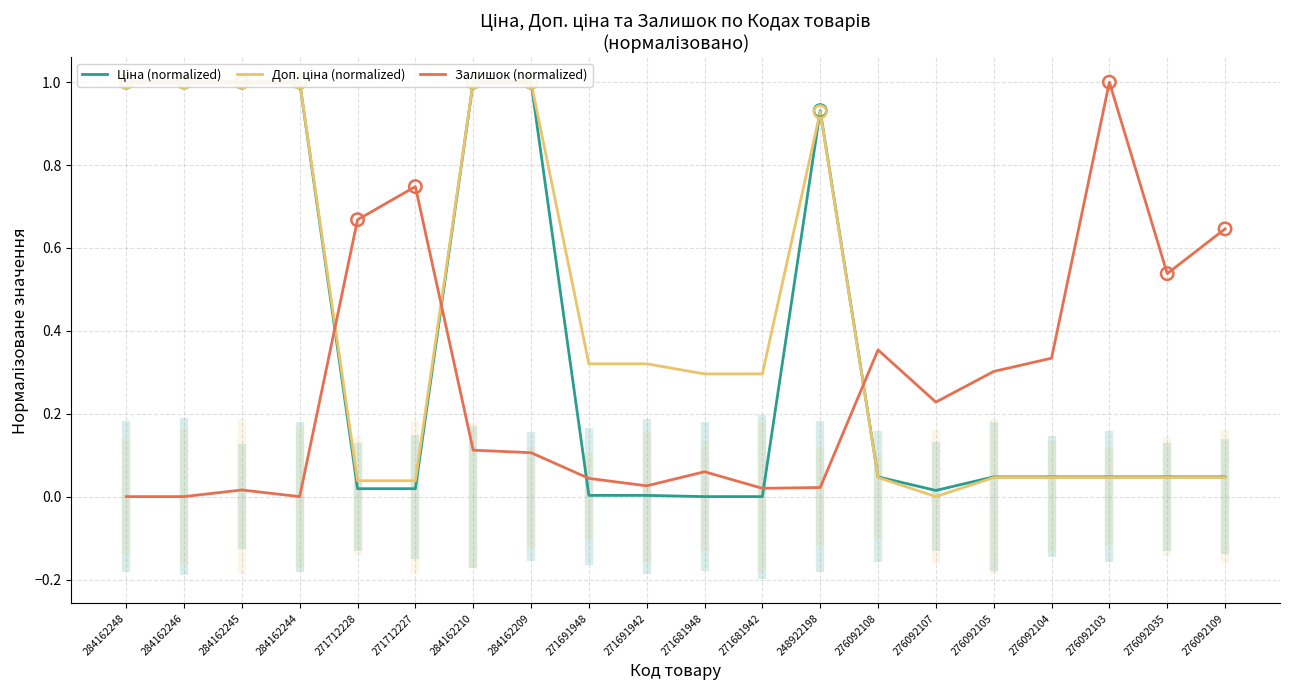

At how many categories does at least one series exceed 0?

20